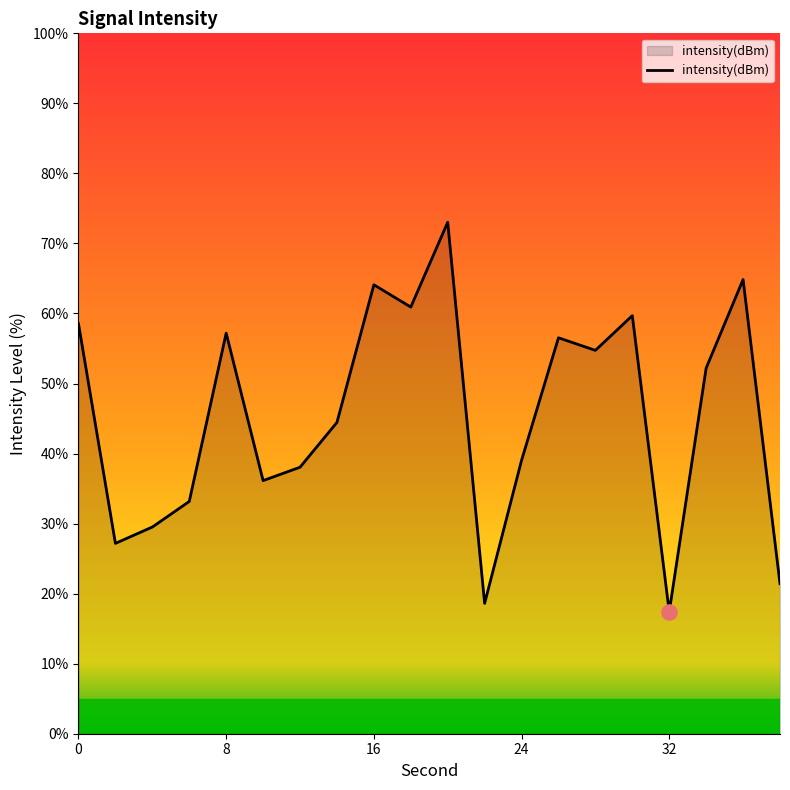

What is the maximum value shown in the chart?

73.0